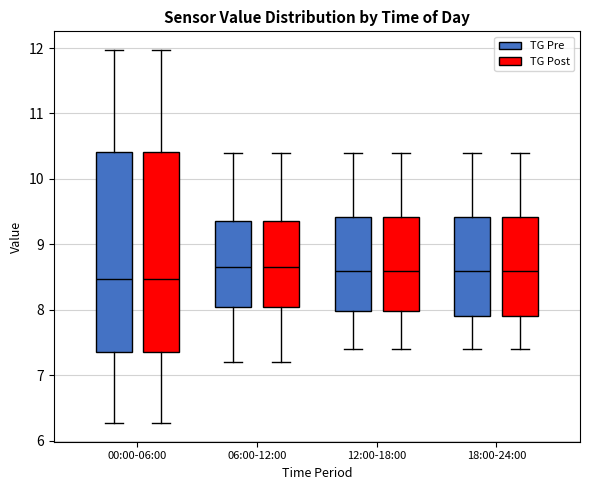

Where does the lower whisker of the box for 06:00-12:00 (TG Pre) end on the y-axis? The values are not printed on the chart, so give them approximately, as read against the axis.

7.2